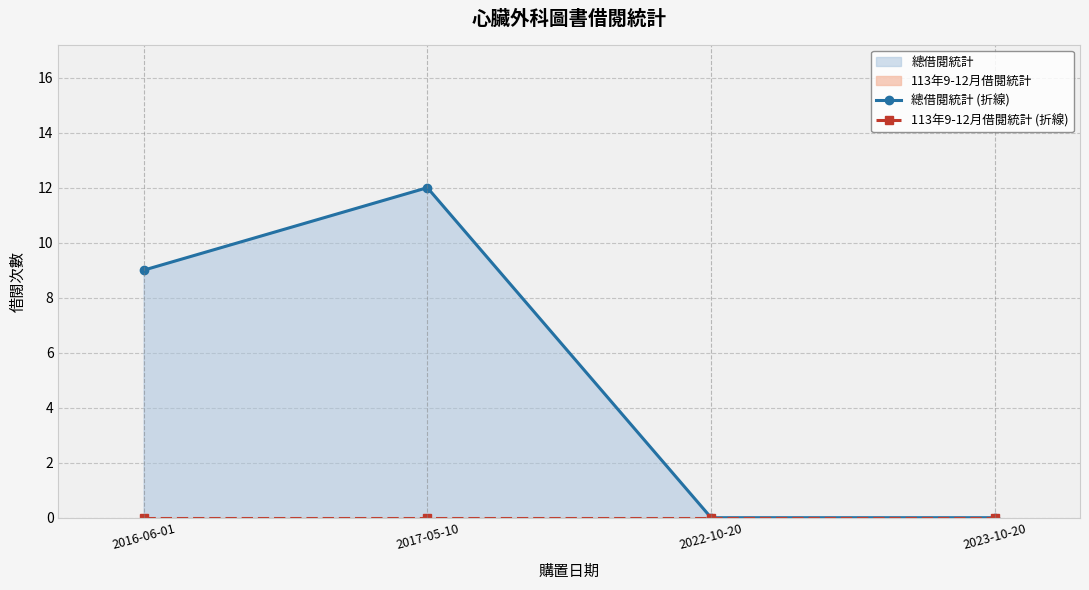

True or false: 113年9-12月借閱統計 (折線) and 總借閱統計 (折線) cross at least once.

False